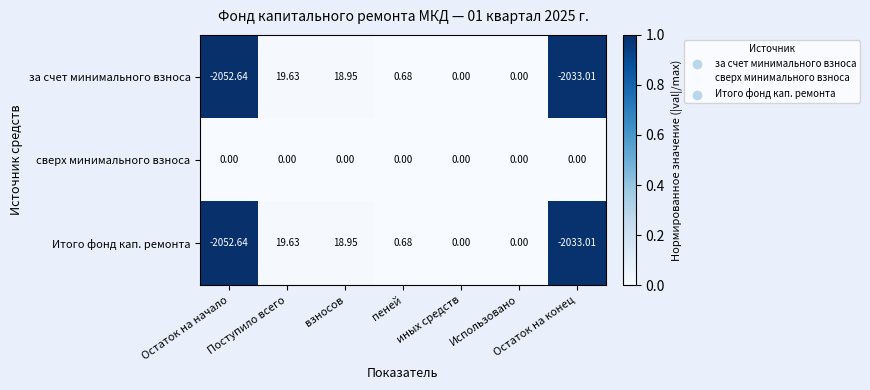

At which label does Итого фонд кап. ремонта reach its peak?

Поступило всего